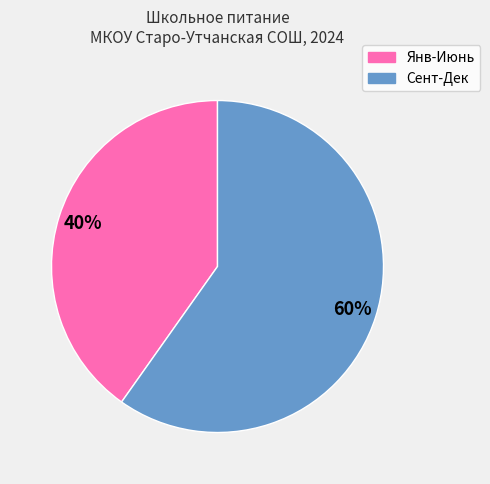

Does any single category account for the majority?

Yes